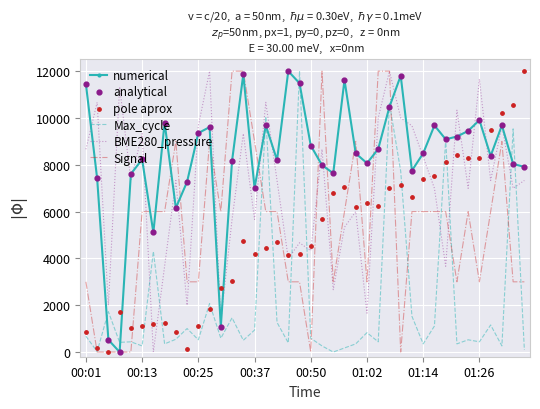

Is the value of pole aprox at 14 greater than the value of numerical at 26?

No